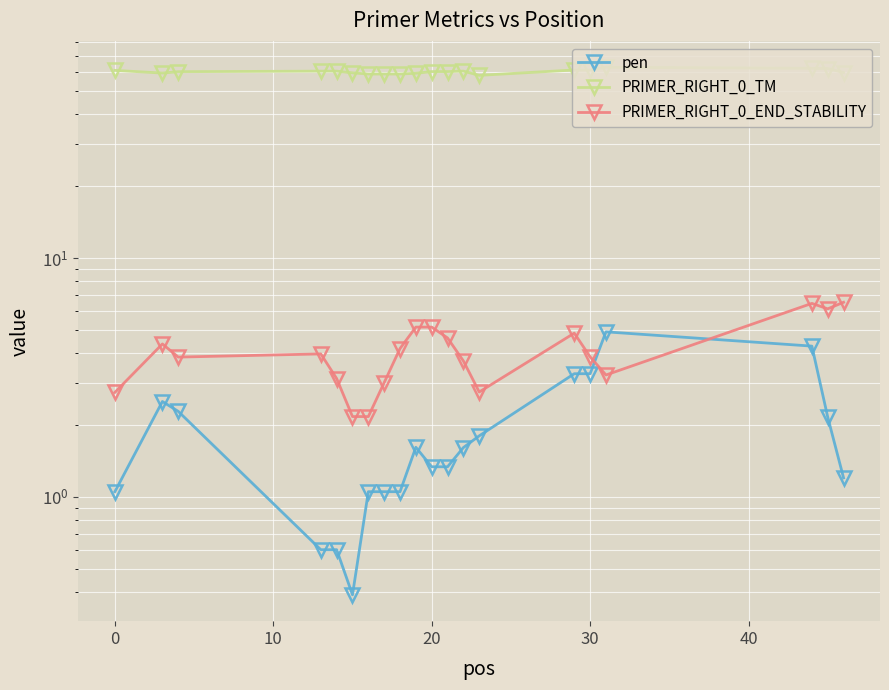

Rank the series by their maximum value, from lowest to highest.

pen, PRIMER_RIGHT_0_END_STABILITY, PRIMER_RIGHT_0_TM